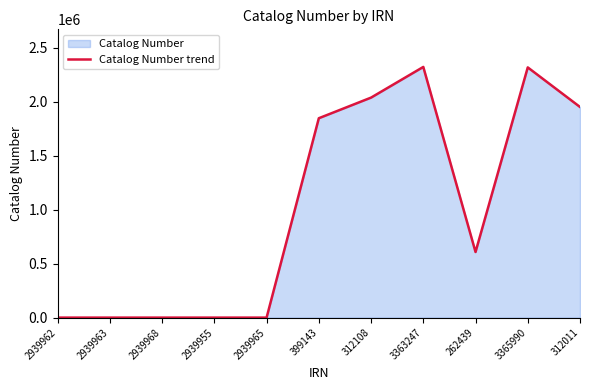

What is the difference between the maximum and minimum values?

2321649